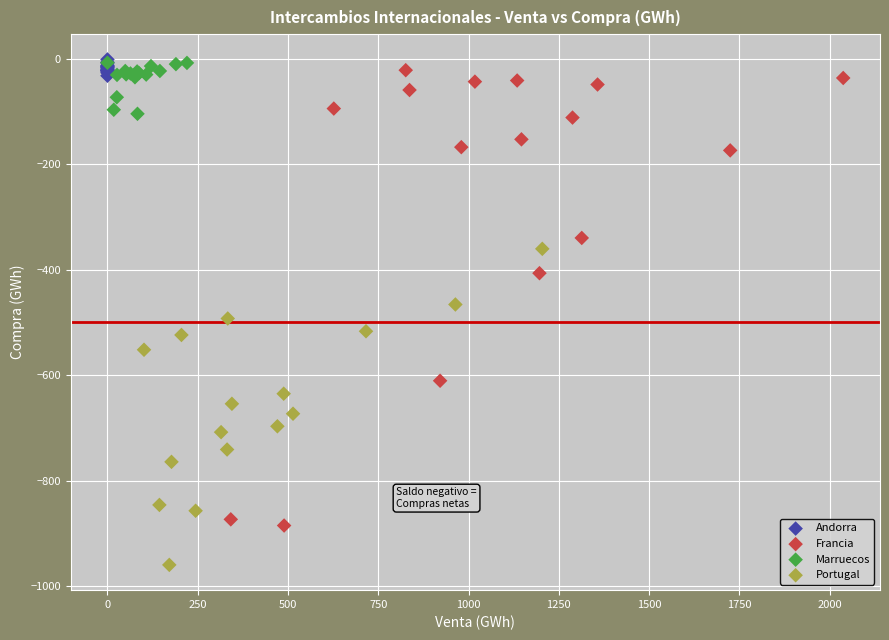

What are all the series names shown in the legend?

Andorra, Francia, Marruecos, Portugal